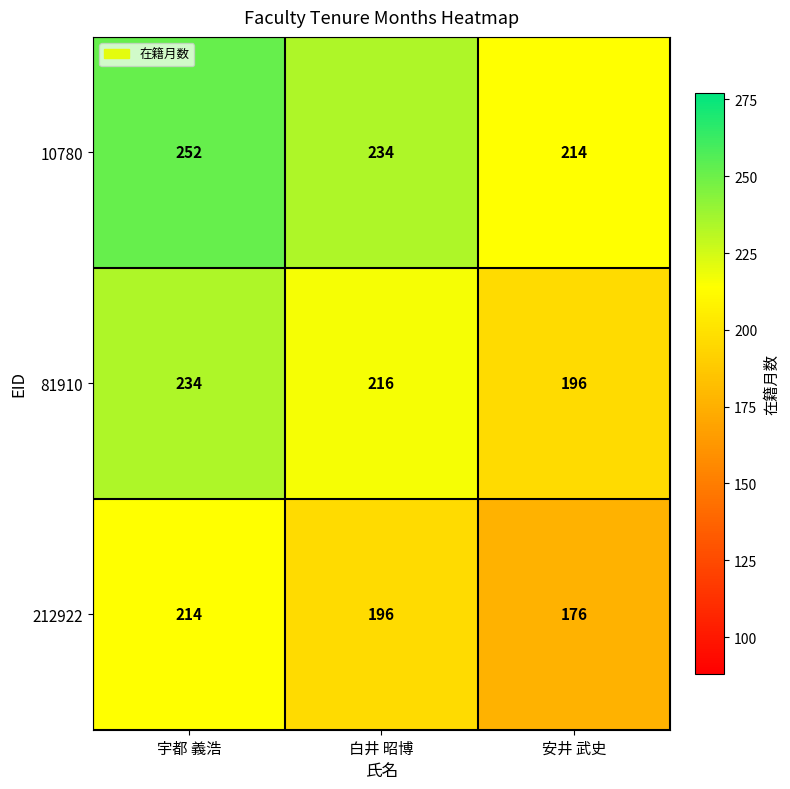

Rank the series by their average value, from highest to lowest.

10780, 81910, 212922